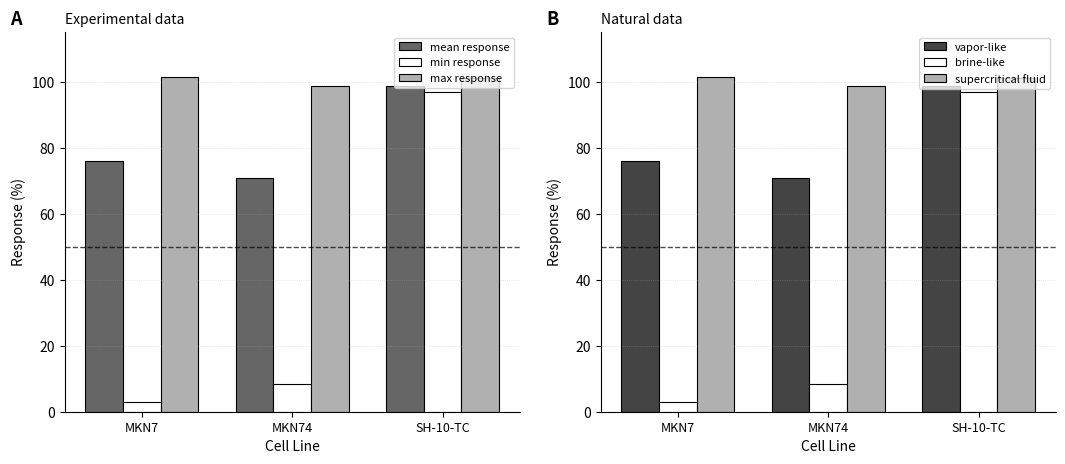

At which category does the chart reach its peak across all series?

MKN7